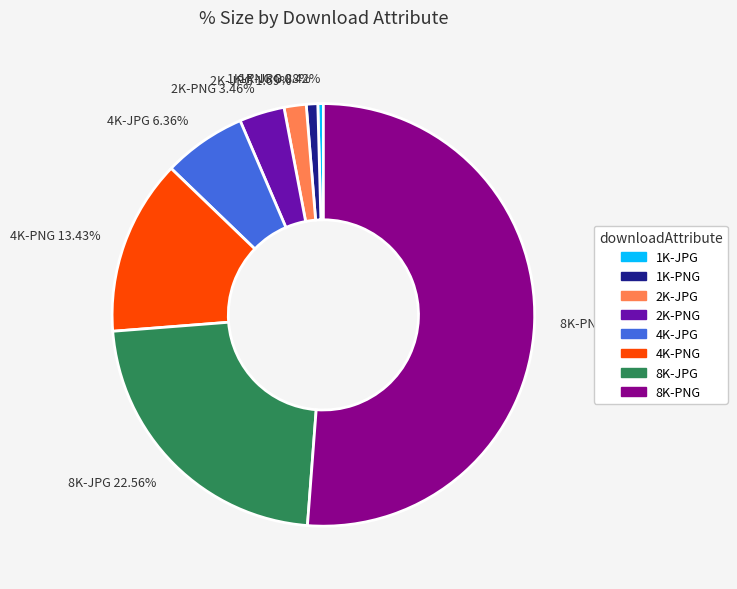

Which category has the biggest portion of the pie?

8K-PNG